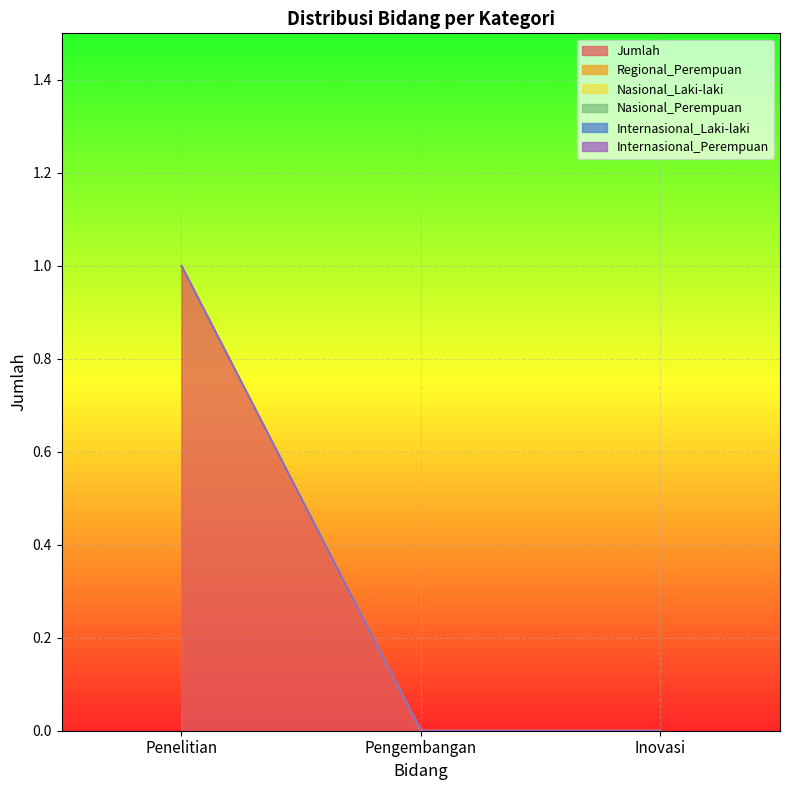

At which category is the sum across all series the highest?

Penelitian